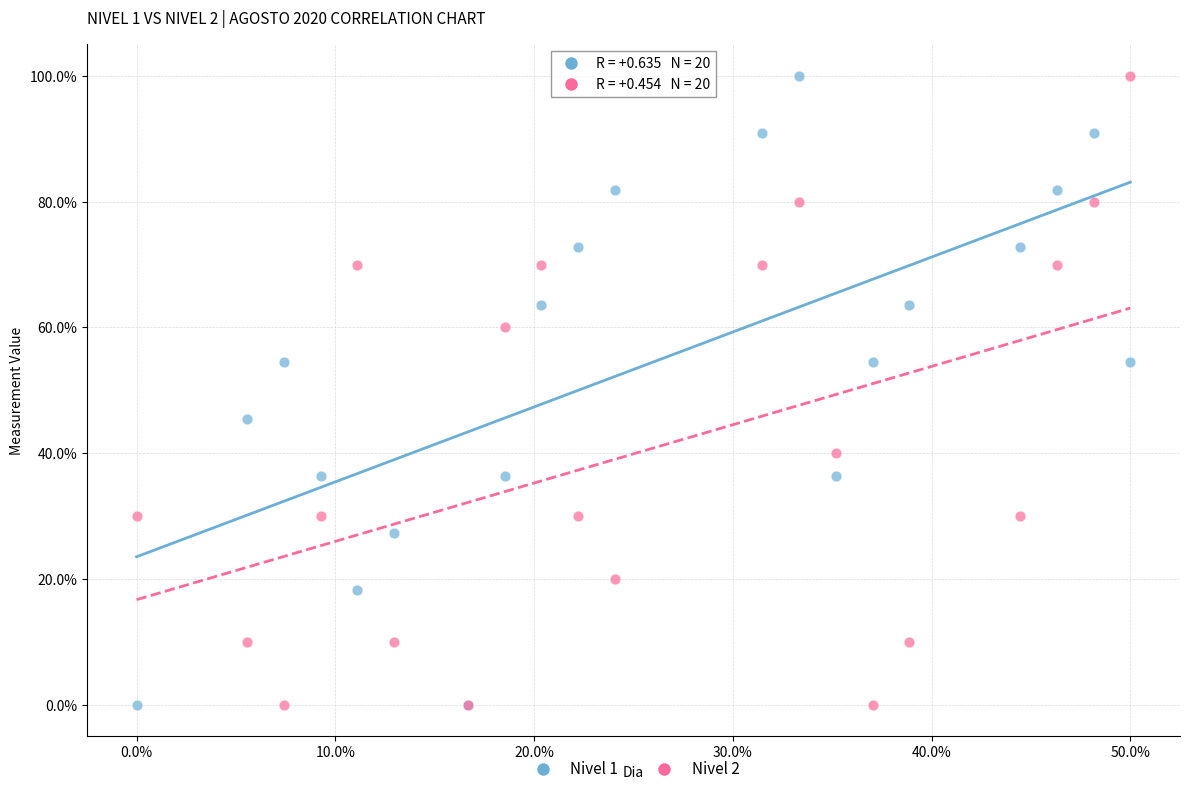

What is the X range (max minus min) for the scatter plot?

50.0